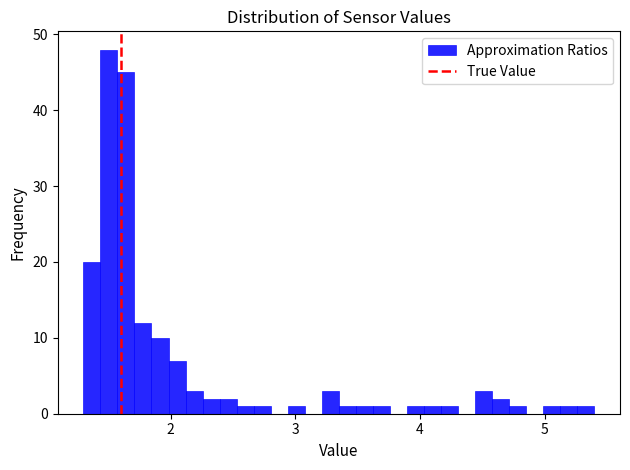

Read against the x-axis, roughly where is the centre of the tallest bar?

1.5